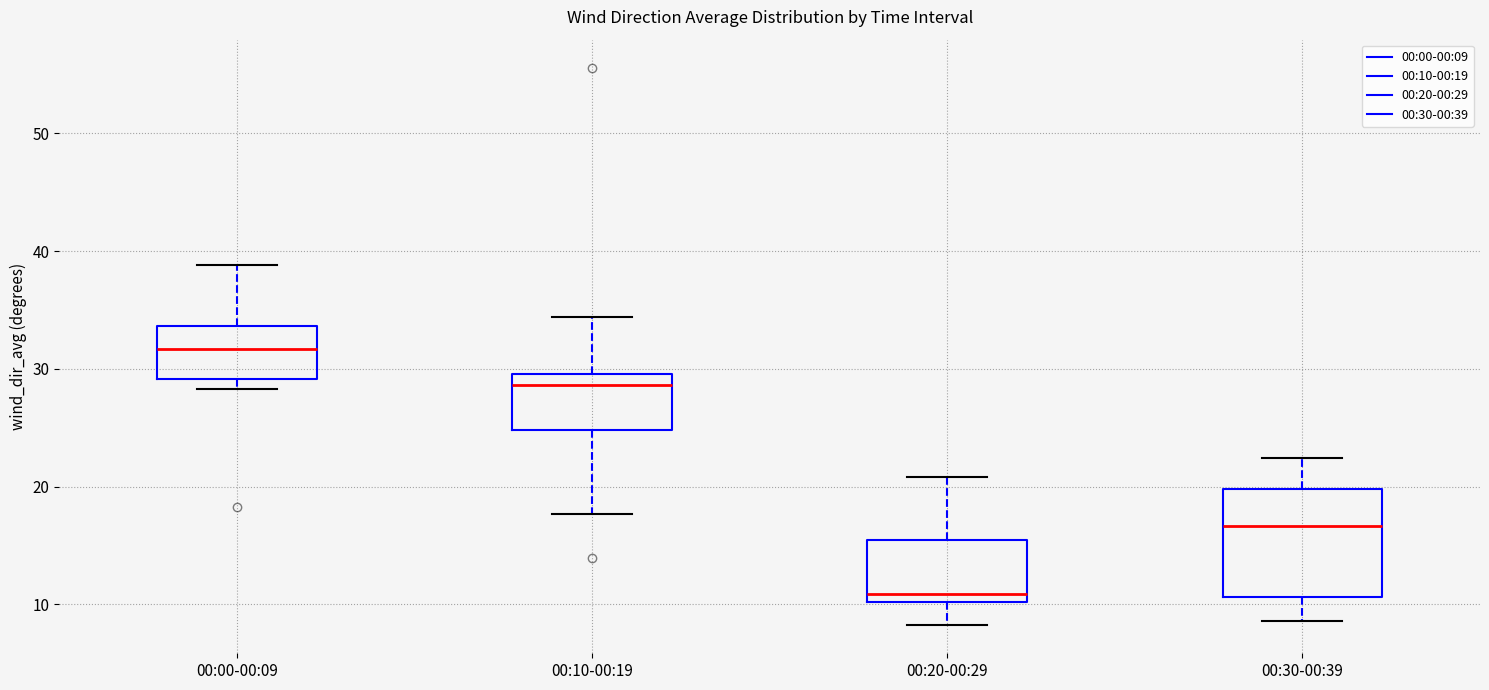

Which box's median line is the lowest?

00:20-00:29